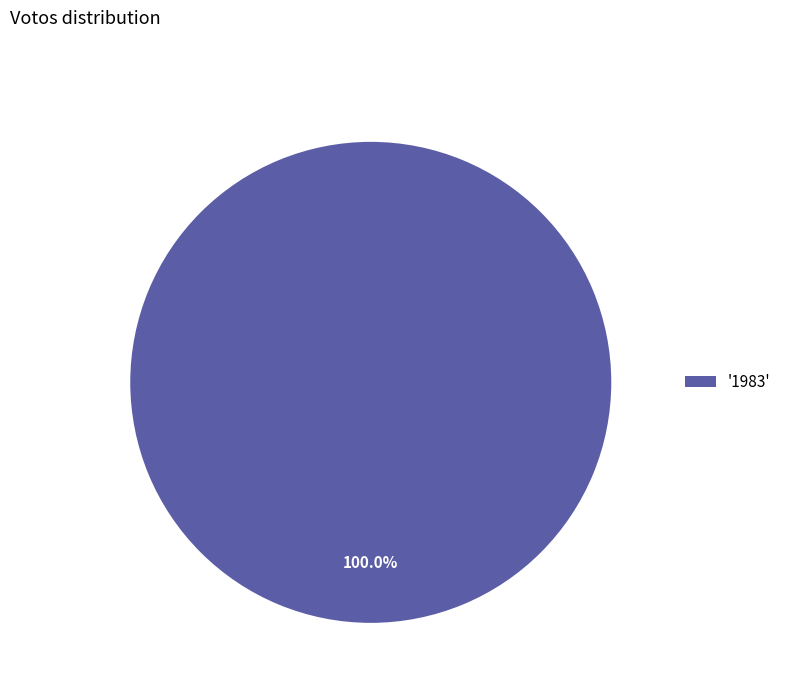

Rank the categories by value from lowest to highest.

'1983'